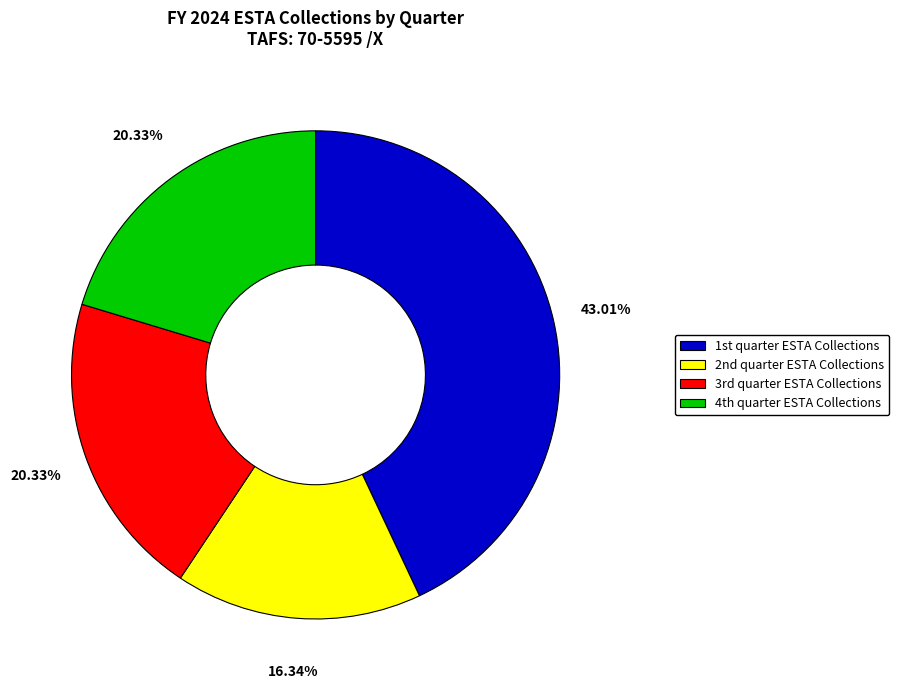

Which slice is the smallest?

2nd quarter ESTA Collections